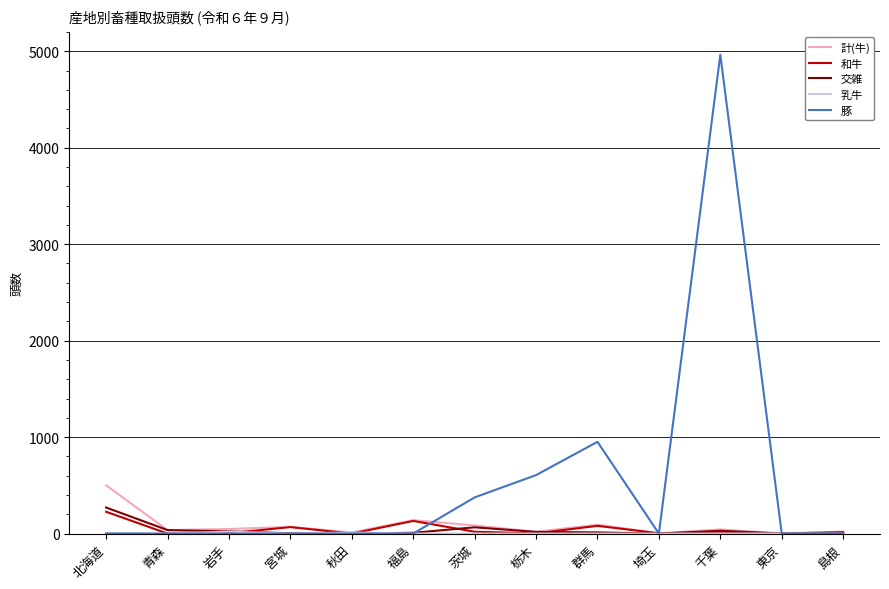

How many series are shown in this chart?

5